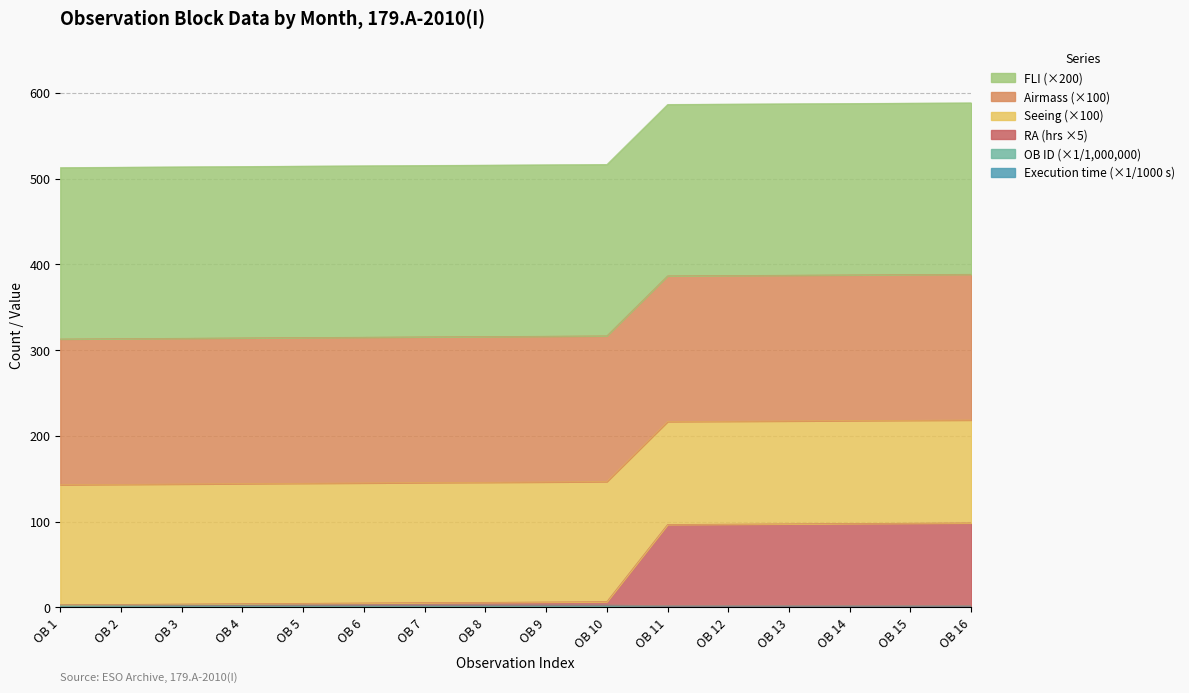

True or false: RA (hrs) and Execution time (s) cross at least once.

False